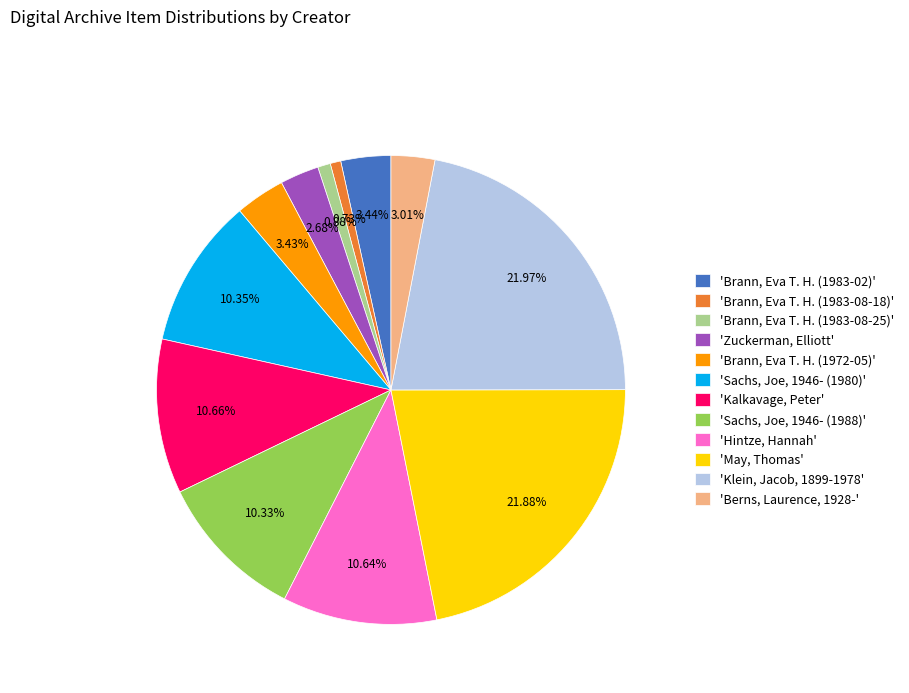

Rank the categories by value from lowest to highest.

'Brann, Eva T. H. (1983-08-18)', 'Brann, Eva T. H. (1983-08-25)', 'Zuckerman, Elliott', 'Berns, Laurence, 1928-', 'Brann, Eva T. H. (1972-05)', 'Brann, Eva T. H. (1983-02)', 'Sachs, Joe, 1946- (1988)', 'Sachs, Joe, 1946- (1980)', 'Hintze, Hannah', 'Kalkavage, Peter', 'May, Thomas', 'Klein, Jacob, 1899-1978'